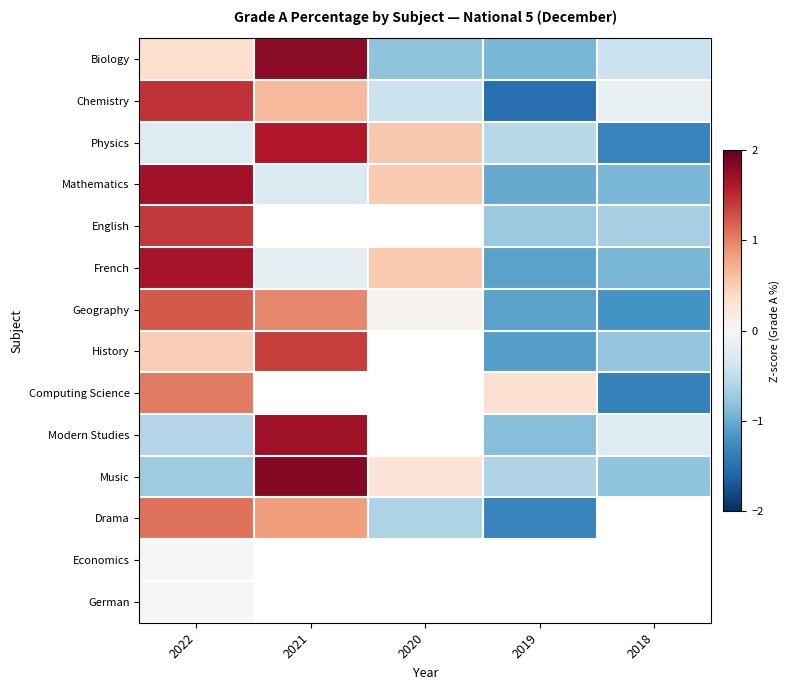

How many series are shown in this chart?

14